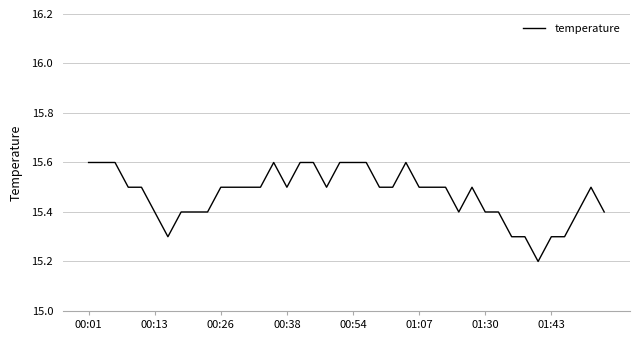

What is the smallest value displayed?

15.2